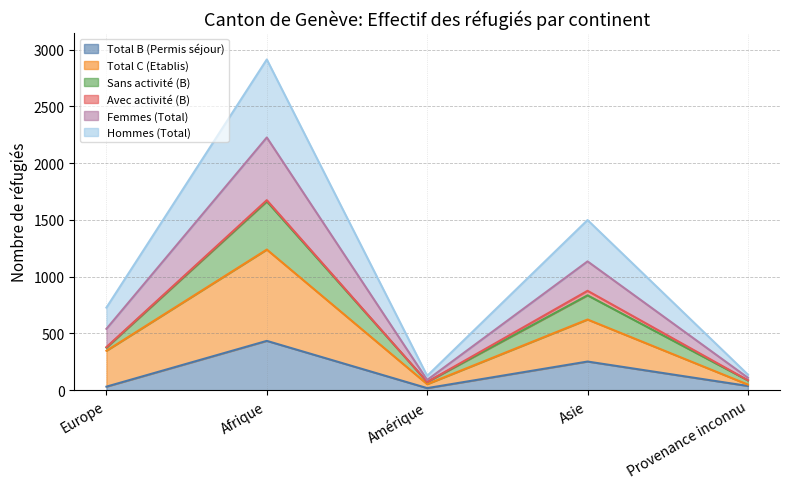

What is the label of the 5th point from the left?

Provenance inconnu